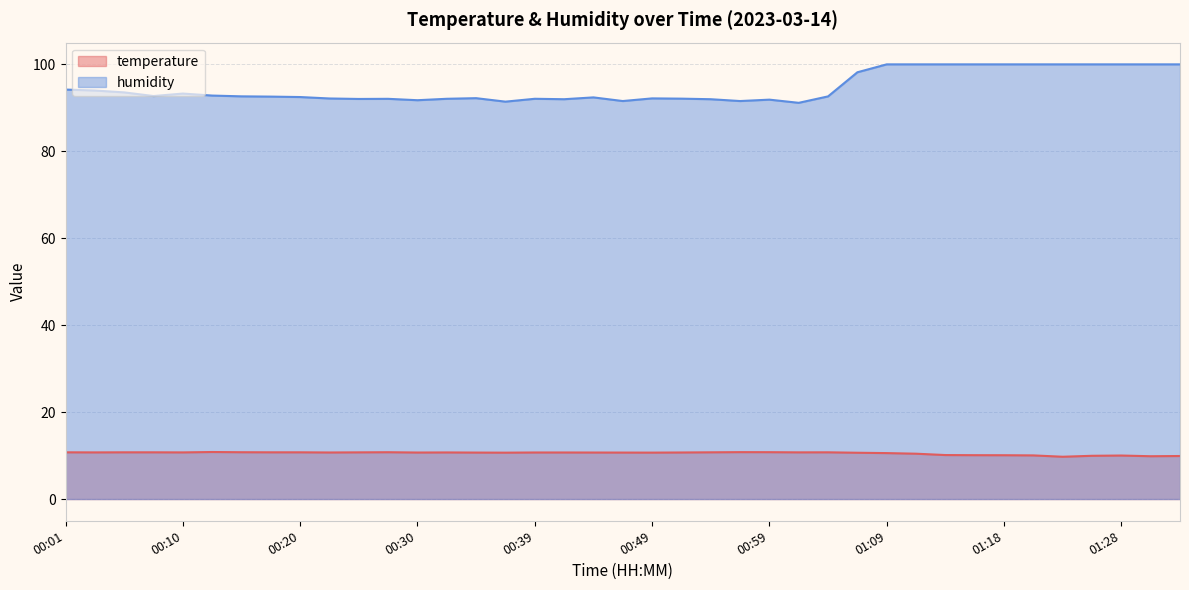

What is the total value across all series at 01:31?

109.8